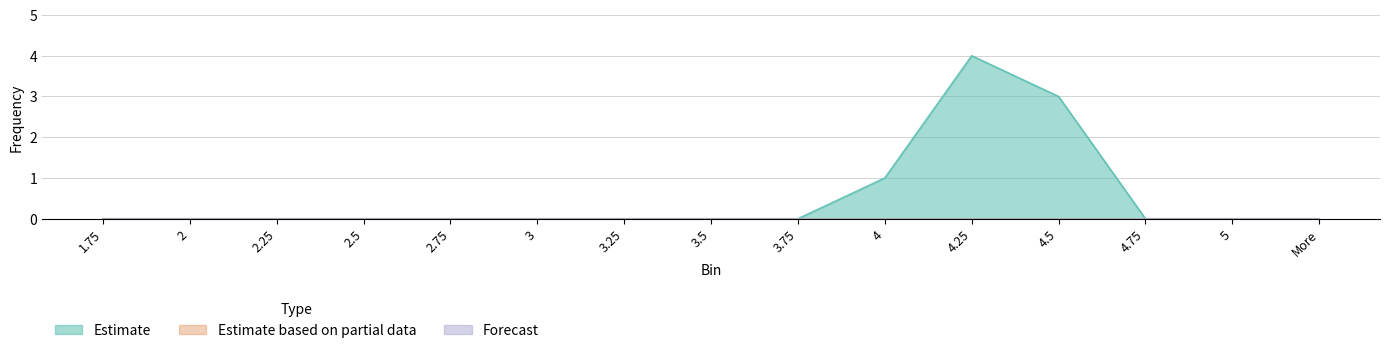

How many distinct data groups are displayed?

3